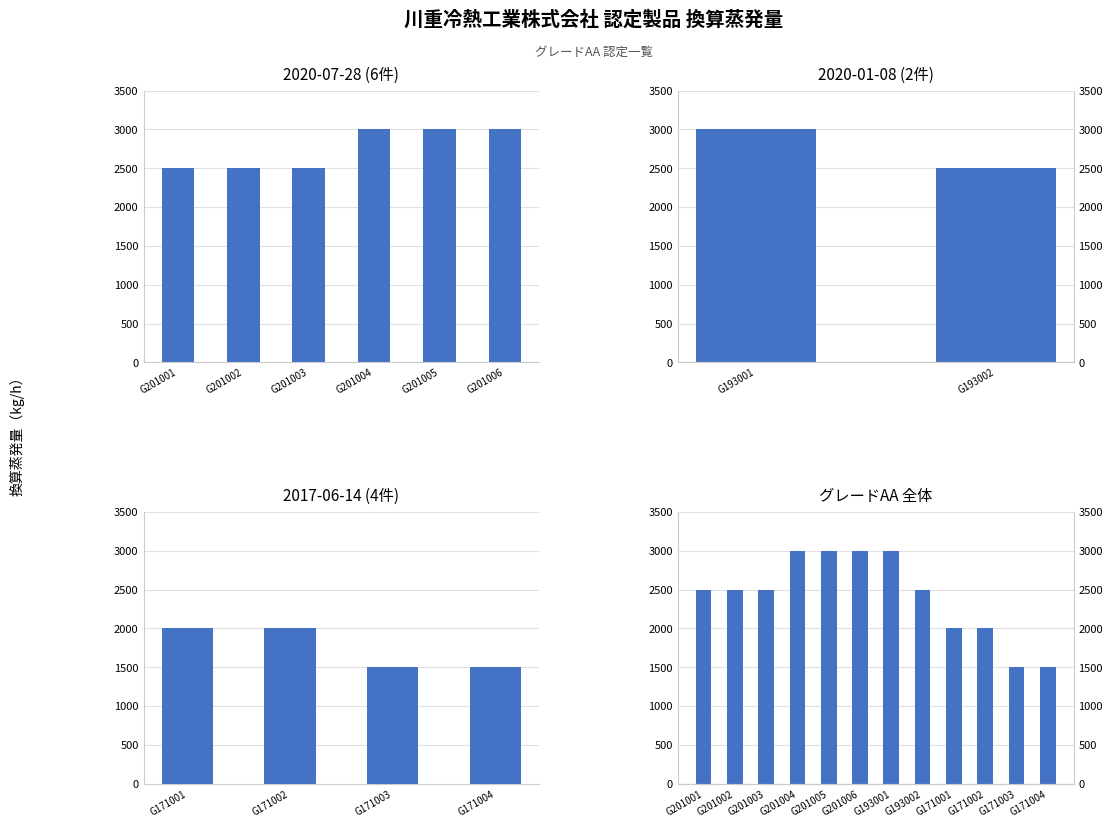

How many data points are above 2500?

4